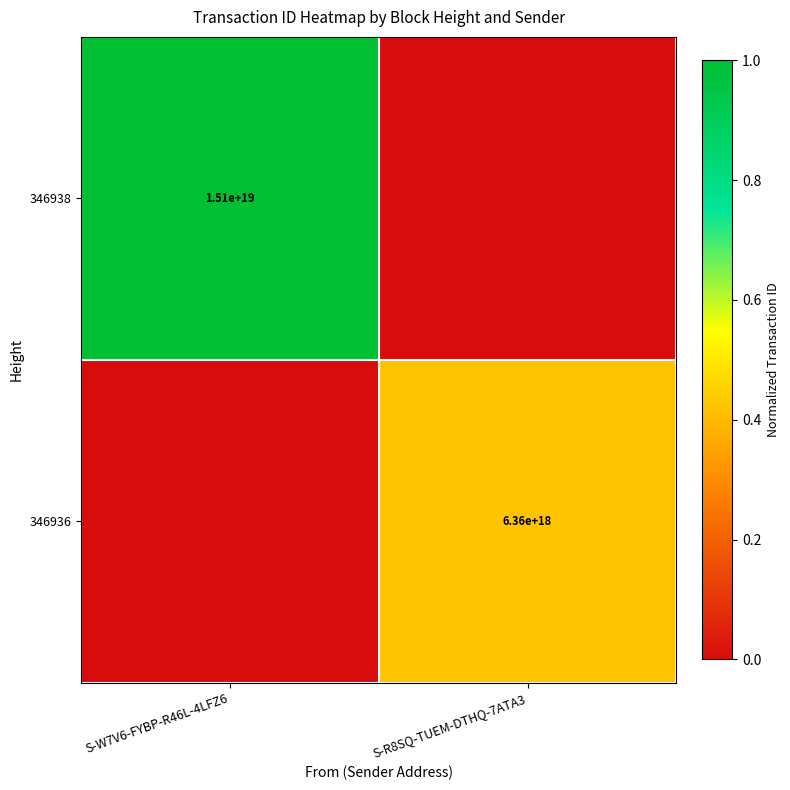

At which category is the sum across all series the highest?

S-W7V6-FYBP-R46L-4LFZ6